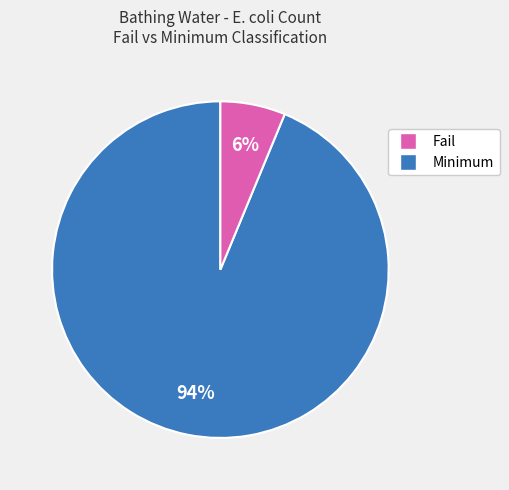

Is there a majority slice in this chart?

Yes